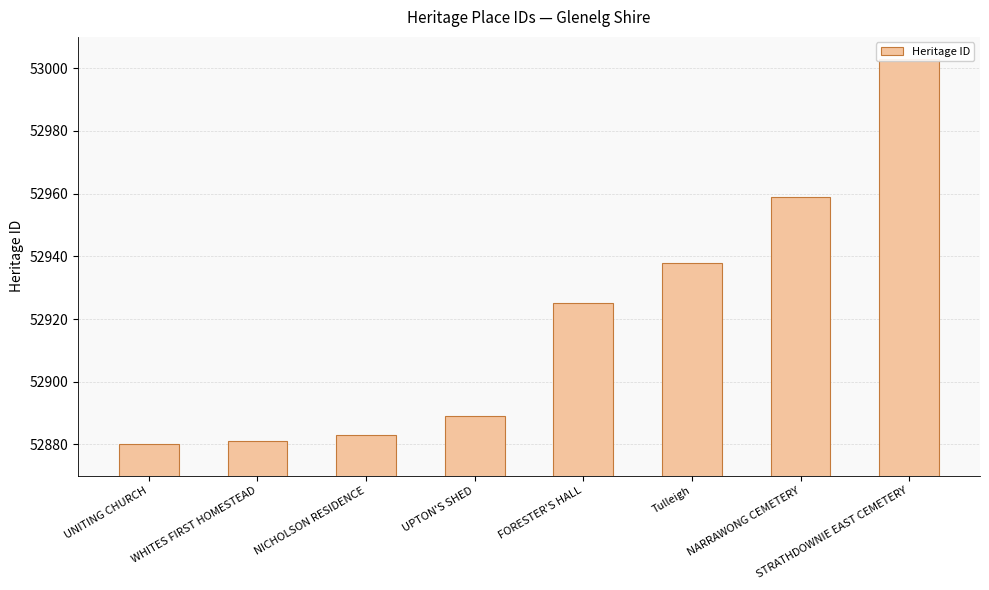

How many categories are shown in the chart?

8